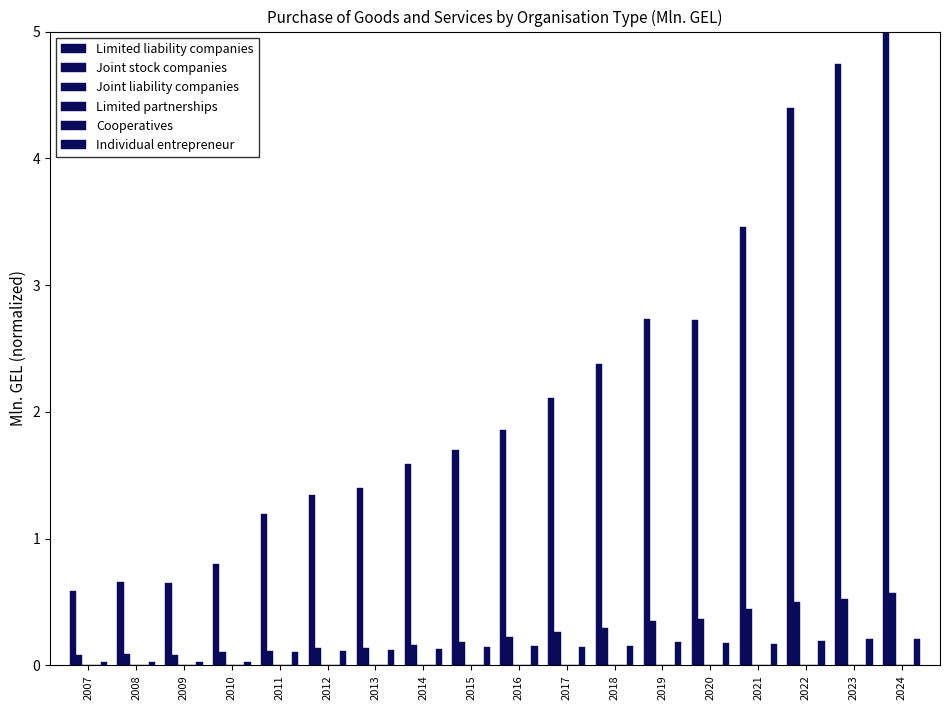

Which series changed the most between 2016 and 2020?

Limited liability companies